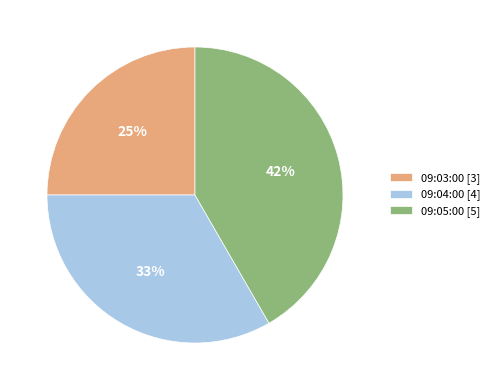

True or false: 09:03:00 accounts for 25% of the total.

True